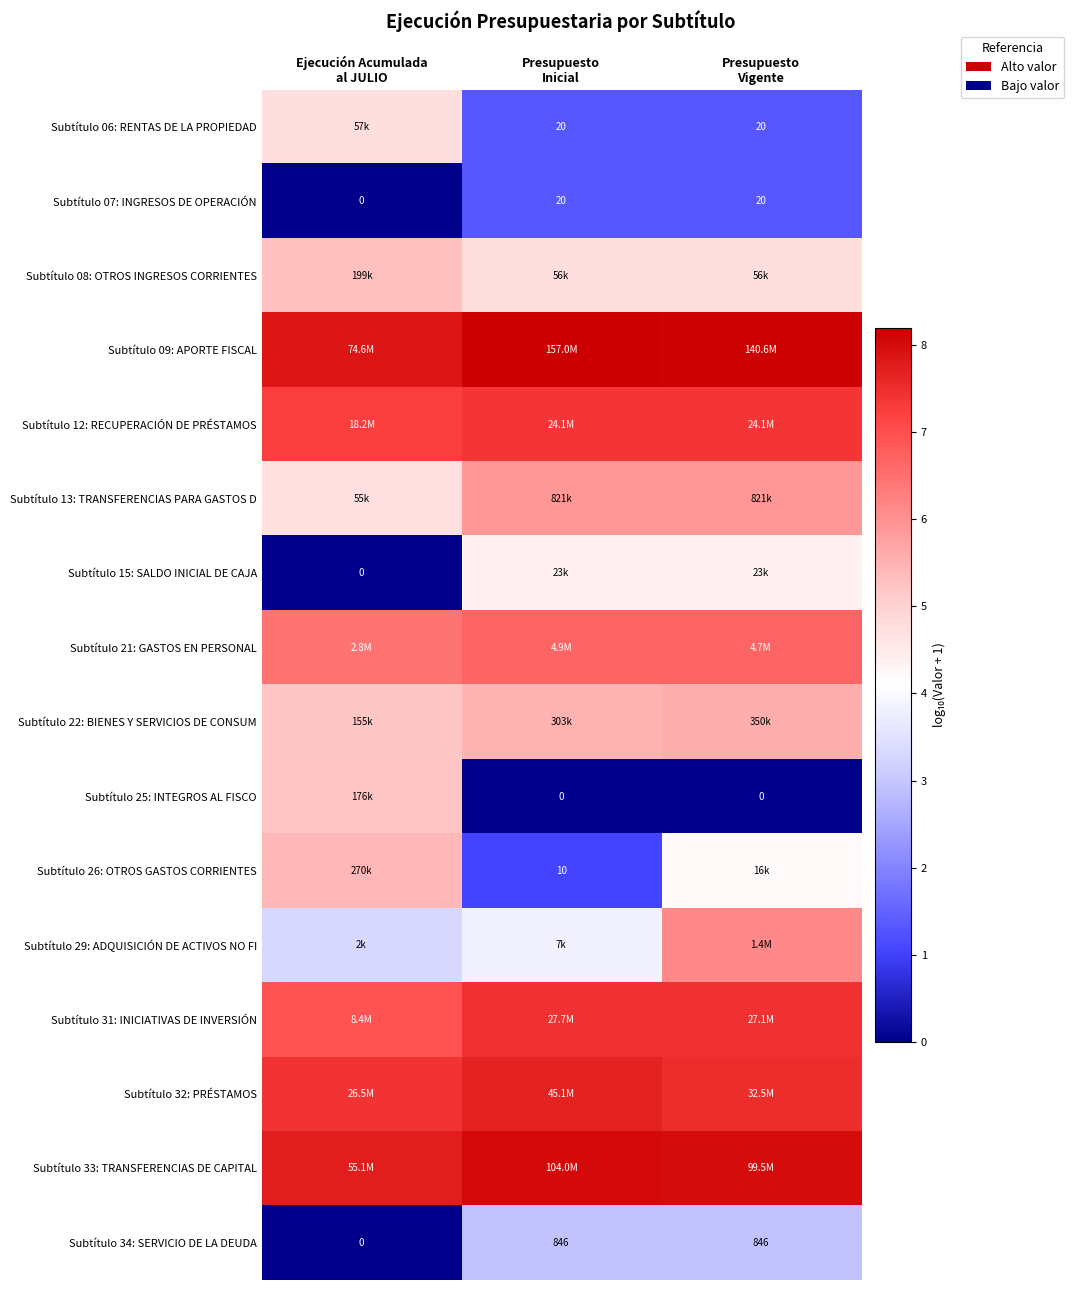

Rank the series by their maximum value, from highest to lowest.

Subtítulo 09: APORTE FISCAL, Subtítulo 33: TRANSFERENCIAS DE CAPITAL, Subtítulo 32: PRÉSTAMOS, Subtítulo 31: INICIATIVAS DE INVERSIÓN, Subtítulo 12: RECUPERACIÓN DE PRÉSTAMOS, Subtítulo 21: GASTOS EN PERSONAL, Subtítulo 29: ADQUISICIÓN DE ACTIVOS NO FI, Subtítulo 13: TRANSFERENCIAS PARA GASTOS D, Subtítulo 22: BIENES Y SERVICIOS DE CONSUM, Subtítulo 26: OTROS GASTOS CORRIENTES, Subtítulo 08: OTROS INGRESOS CORRIENTES, Subtítulo 25: INTEGROS AL FISCO, Subtítulo 06: RENTAS DE LA PROPIEDAD, Subtítulo 15: SALDO INICIAL DE CAJA, Subtítulo 34: SERVICIO DE LA DEUDA, Subtítulo 07: INGRESOS DE OPERACIÓN